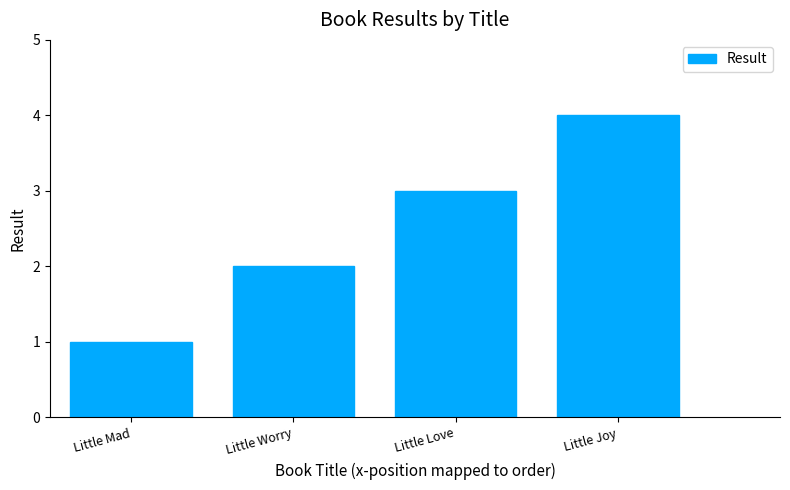

Reading right to left, transcribe all the data shown in this chart.

Little Joy=4	Little Love=3	Little Worry=2	Little Mad=1